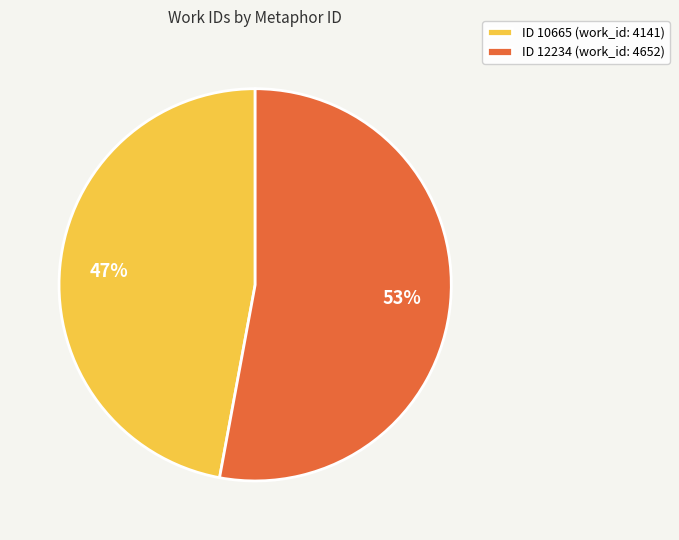

Count the number of slices in the pie.

2